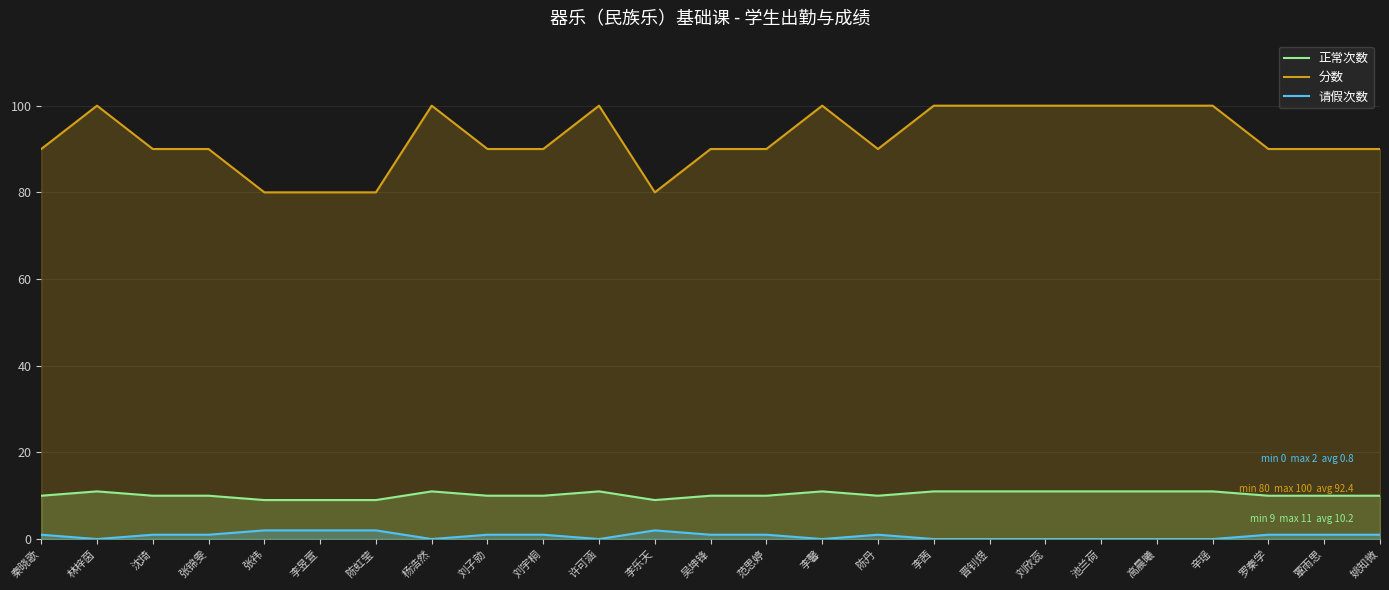

Reading left to right, extract all data points from this chart.

正常次数: 10	11	10	10	9	9	9	11	10	10	11	9	10	10	11	10	11	11	11	11	11	11	10	10	10
分数: 90	100	90	90	80	80	80	100	90	90	100	80	90	90	100	90	100	100	100	100	100	100	90	90	90
请假次数: 1	0	1	1	2	2	2	0	1	1	0	2	1	1	0	1	0	0	0	0	0	0	1	1	1